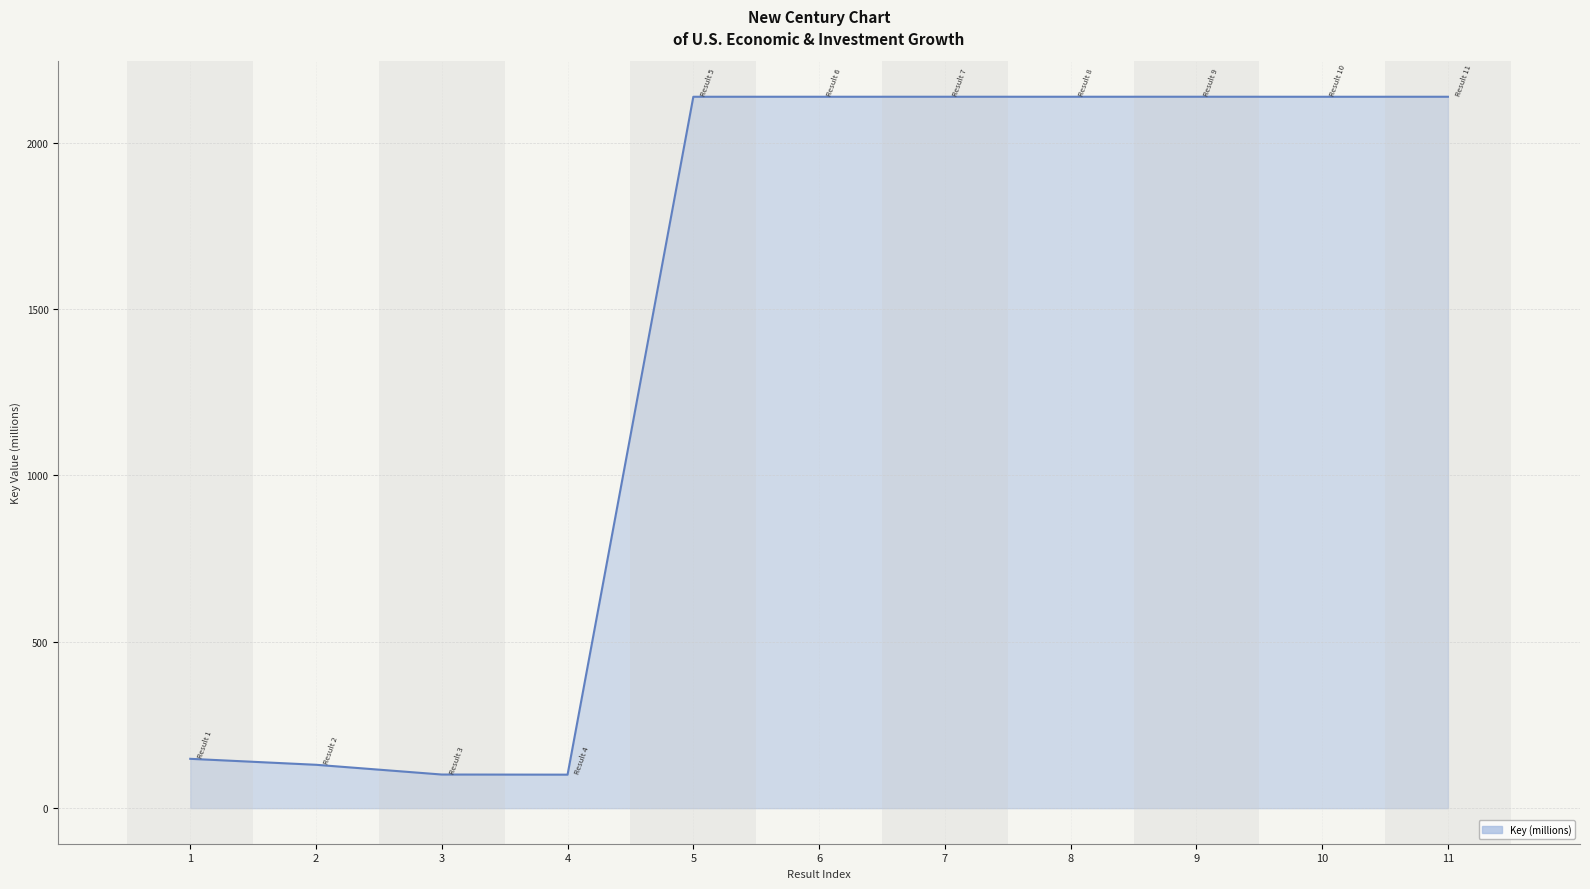

What is the minimum value shown in the chart?

100.7